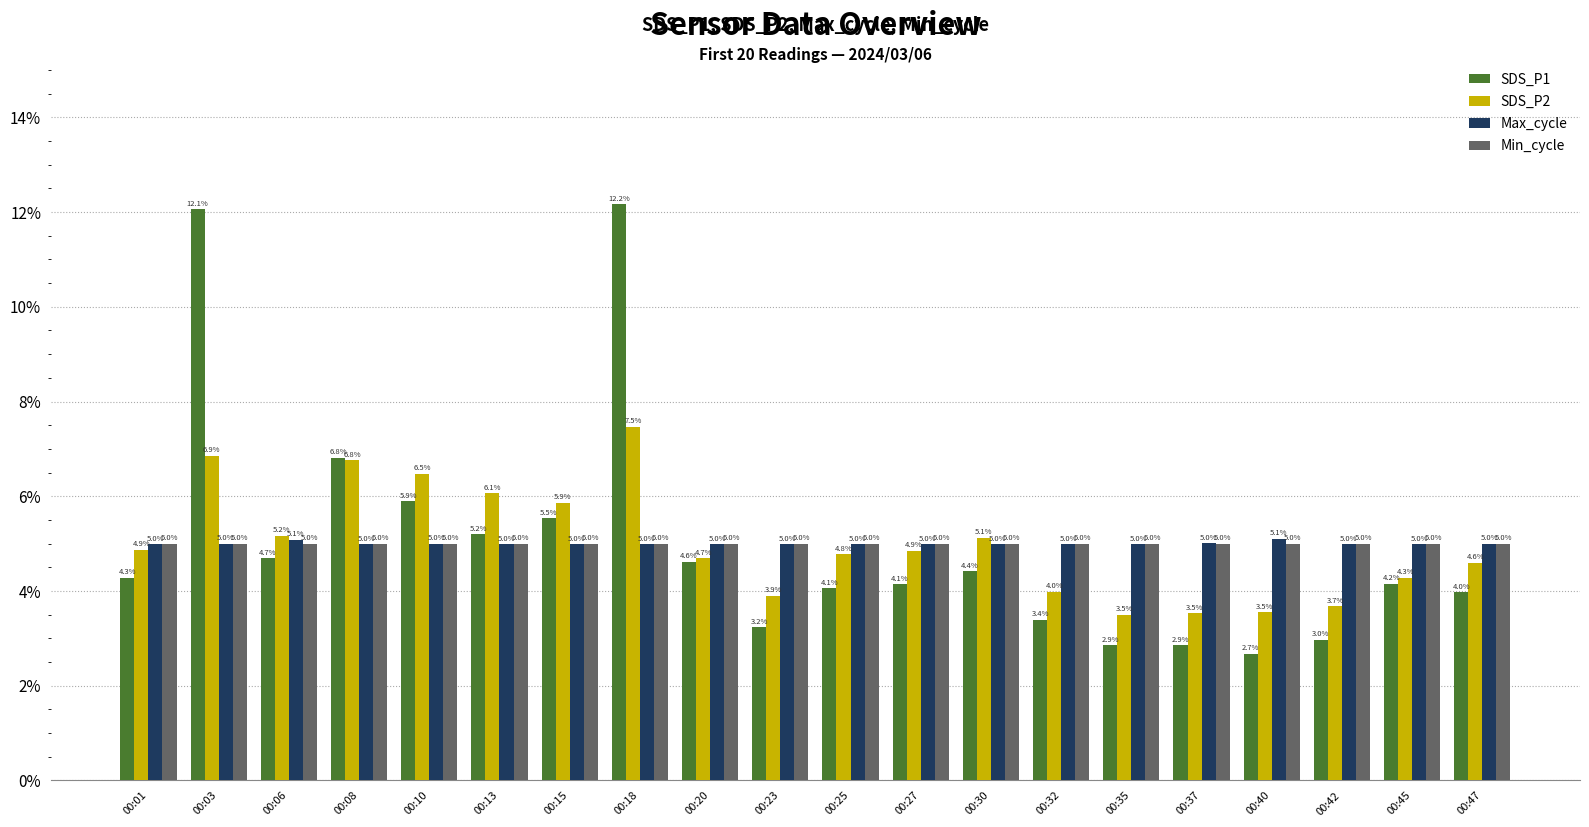

What is the difference between the maximum and minimum values in the SDS_P2 series?

4.0